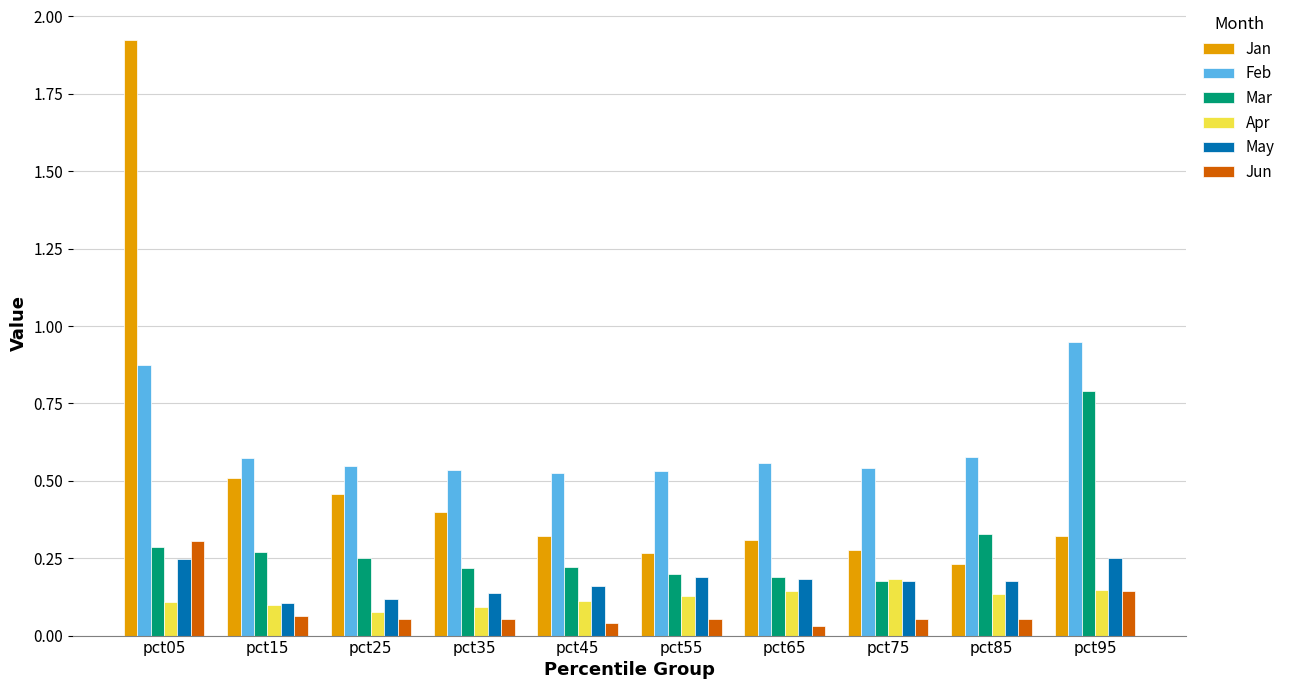

How many groups of bars are there?

10